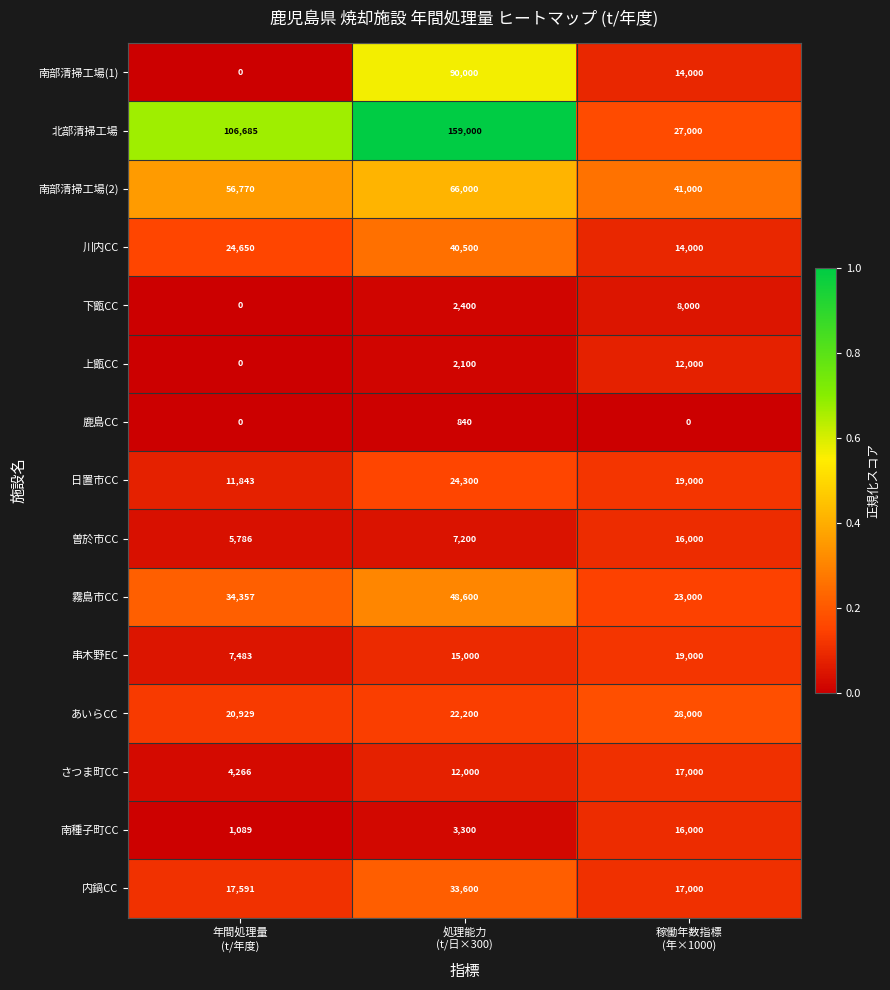

What is the total value across all series at 処理能力
(t/日×300)?

527040